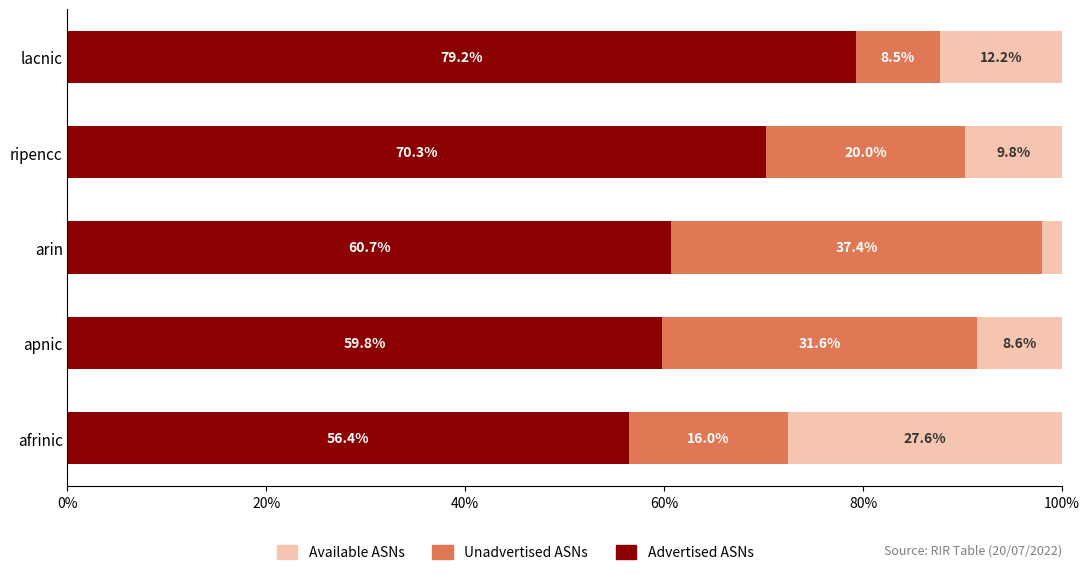

What are all the series names shown in the legend?

Available ASNs, Unadvertised ASNs, Advertised ASNs